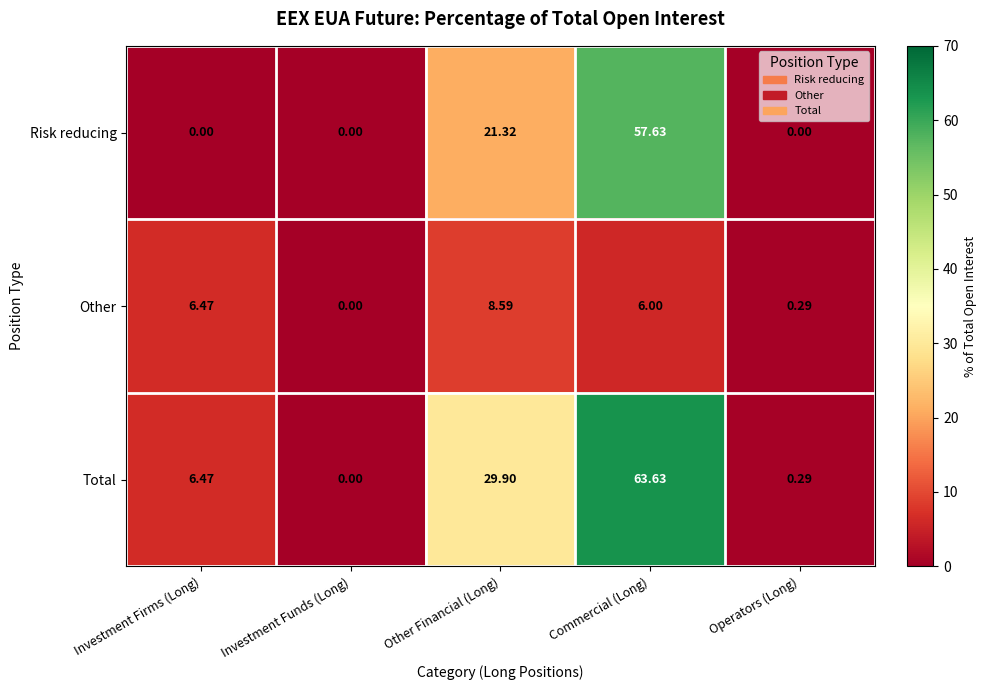

Rank the series by their average value, from lowest to highest.

Other, Risk reducing, Total